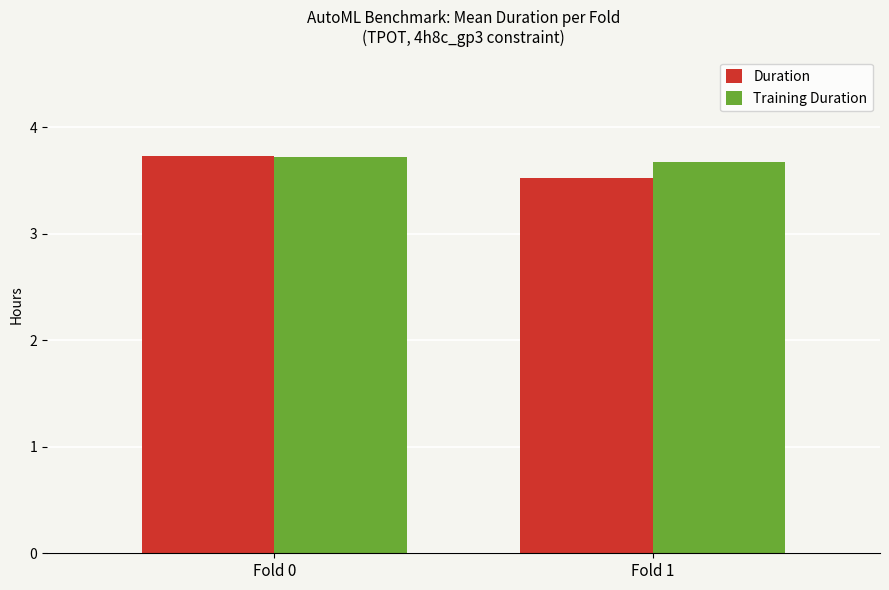

What is the average value of the Training Duration series?

3.7